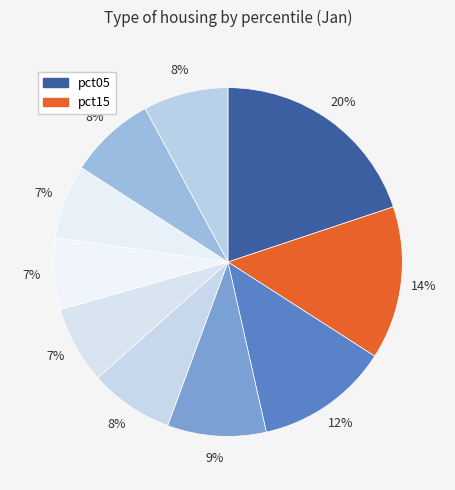

Which slice is the smallest?

pct65